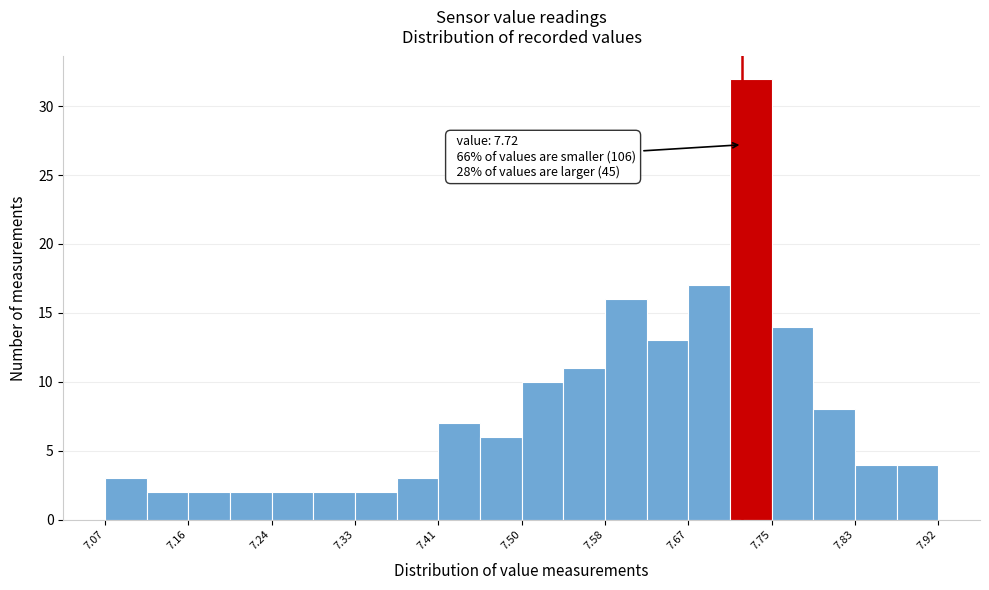

Over which range of the x-axis is the bar tallest?

7.71 to 7.75